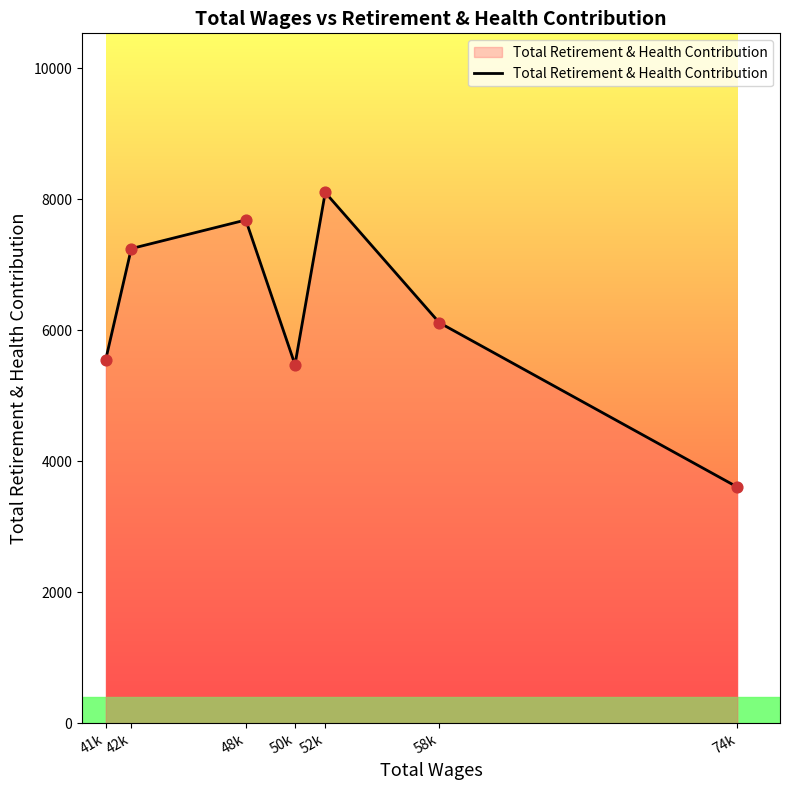

Which has a higher value, 41k or 58k?

58k